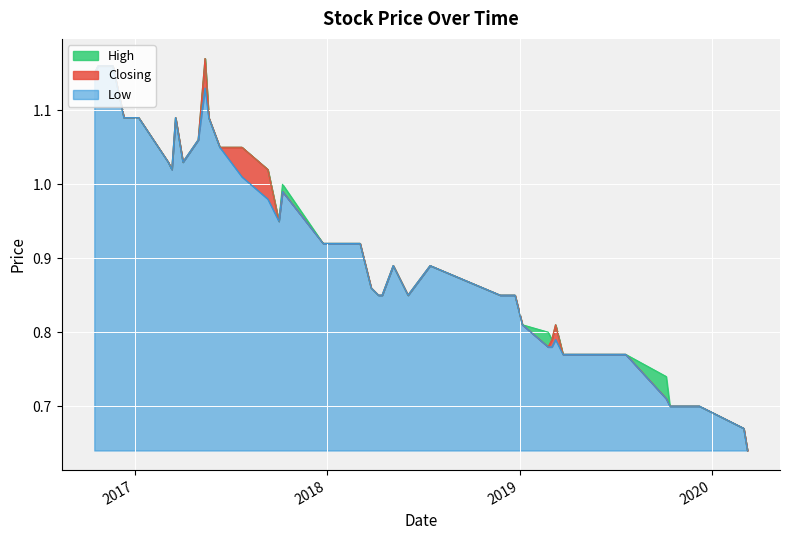

At which category does Low reach its first local peak?

7